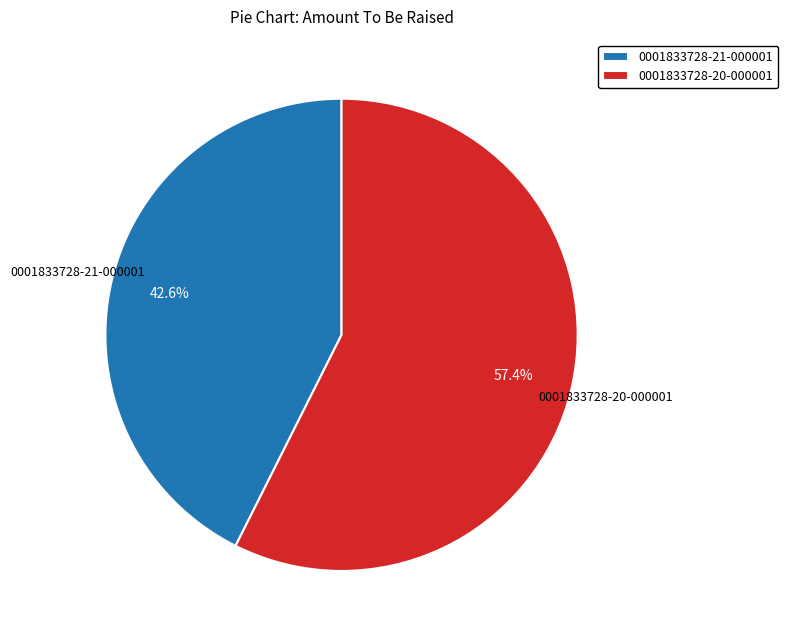

To the nearest percent, what is the difference between the 0001833728-20-000001 and 0001833728-21-000001 slice percentages?

15%